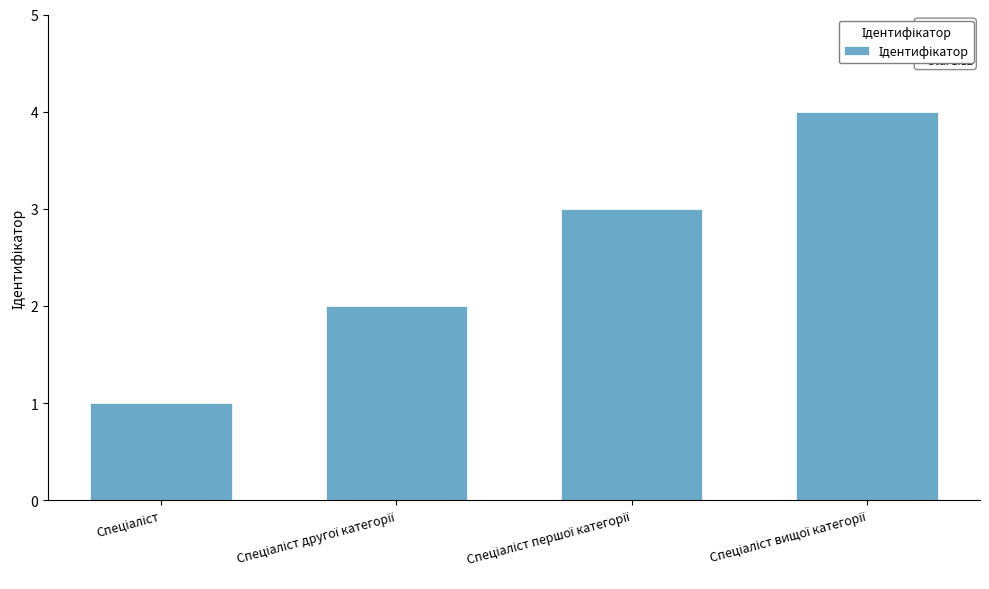

What is the sum of all values?

10